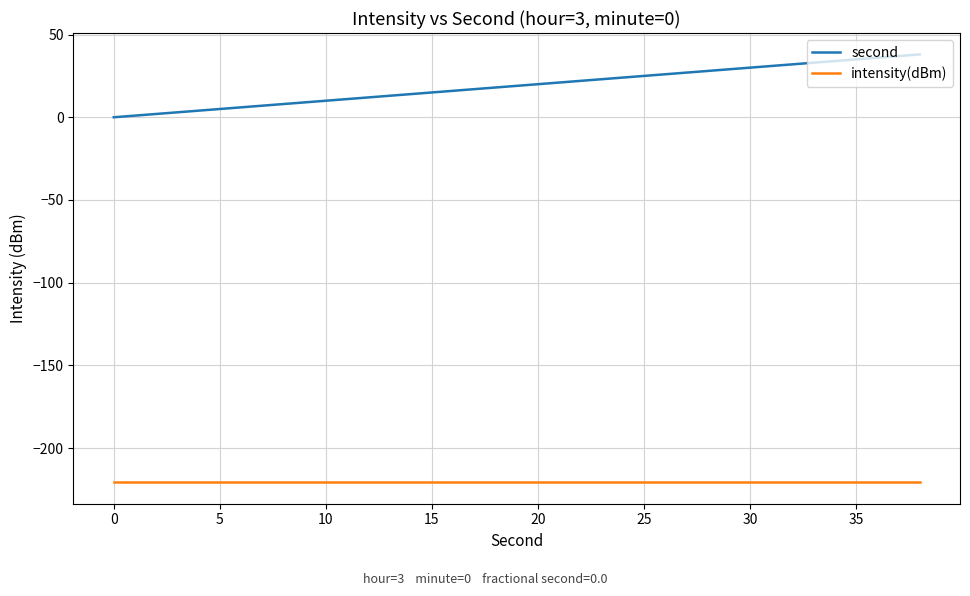

Count the number of data series in this chart.

2